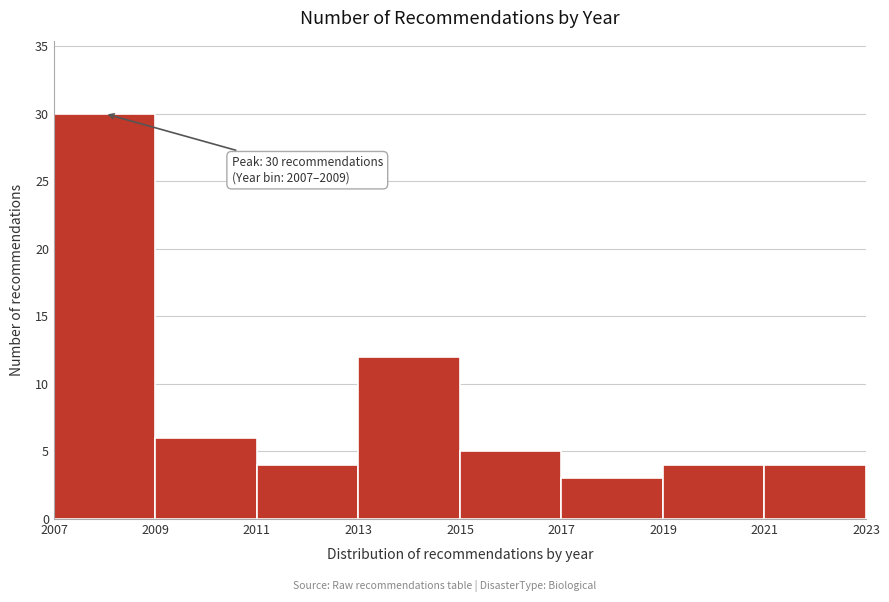

Over which range of the x-axis is the bar tallest?

2007 to 2009